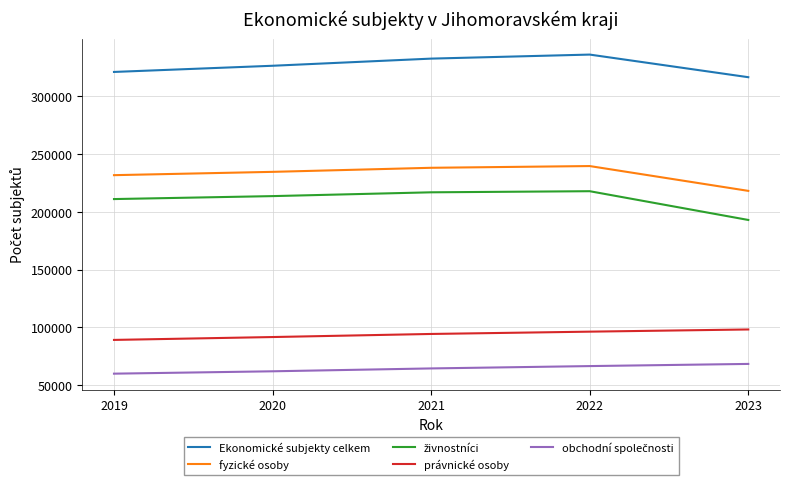

What is the spread (max minus min) of values at 2021?

267722